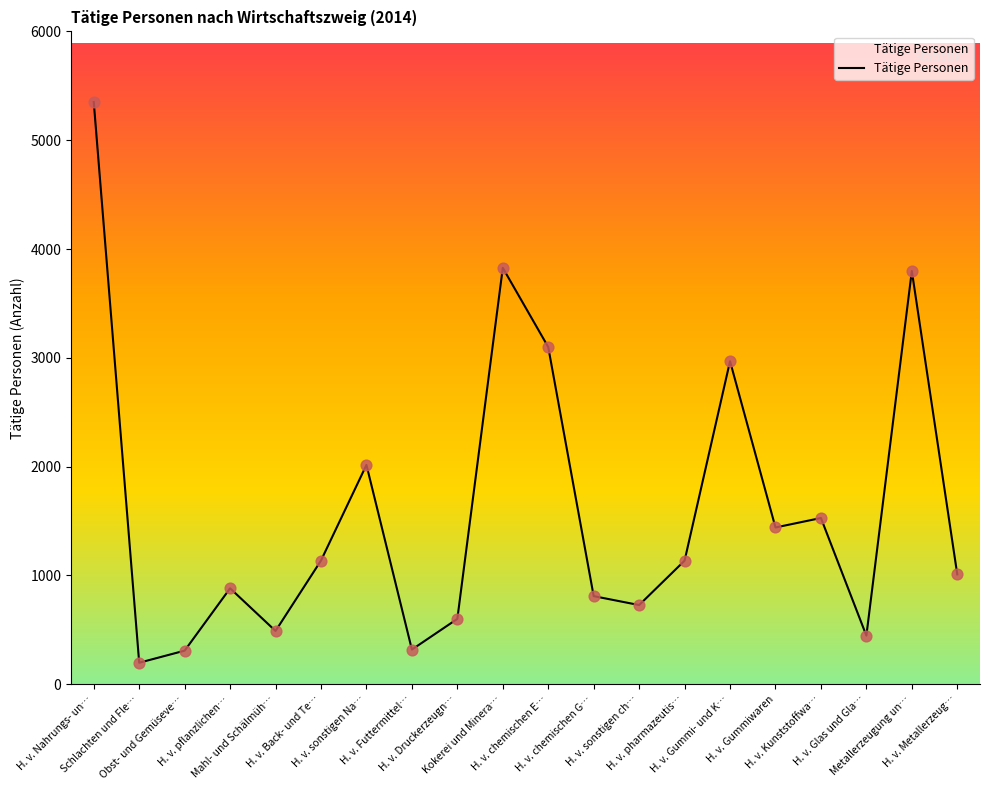

What is the minimum value shown in the chart?

198